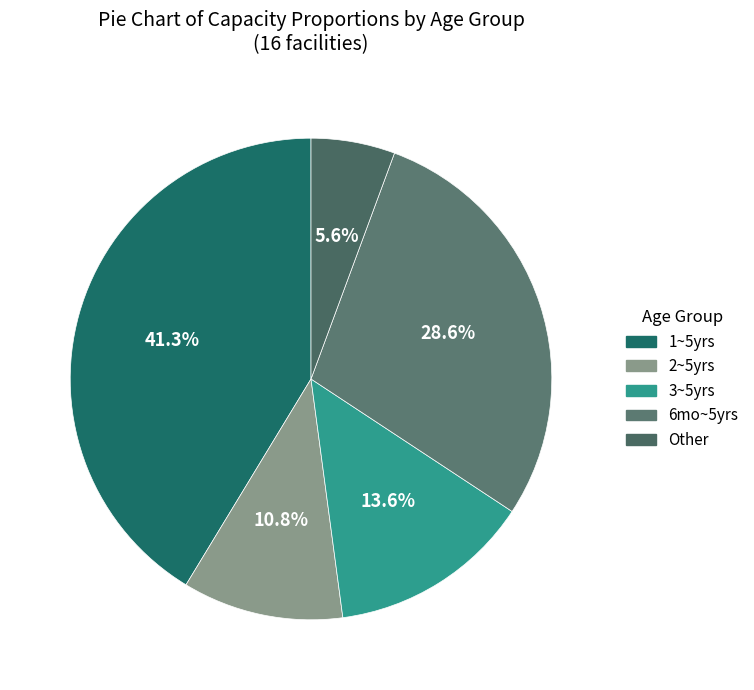

How many slices are in this pie chart?

5